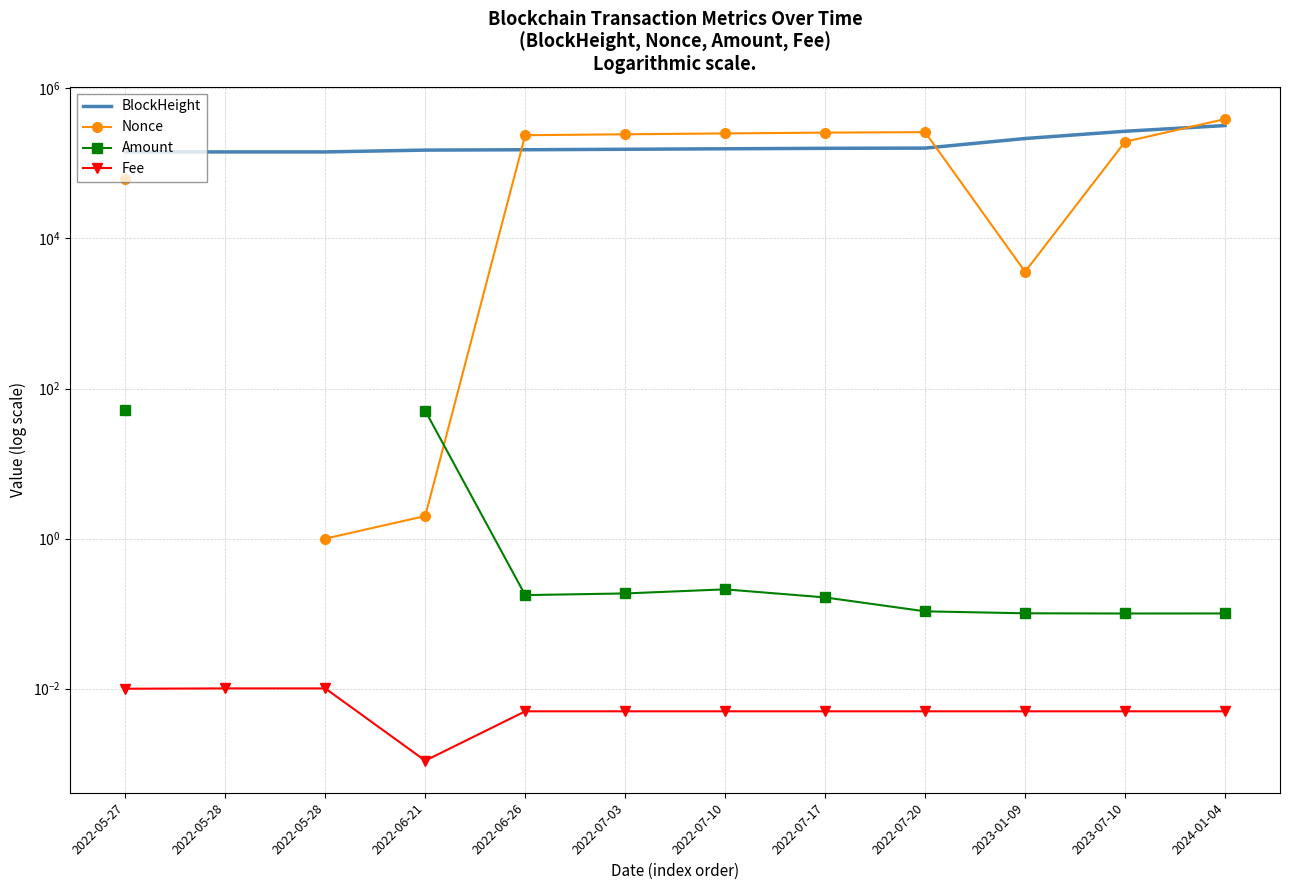

Which series has the widest spread of values?

Nonce